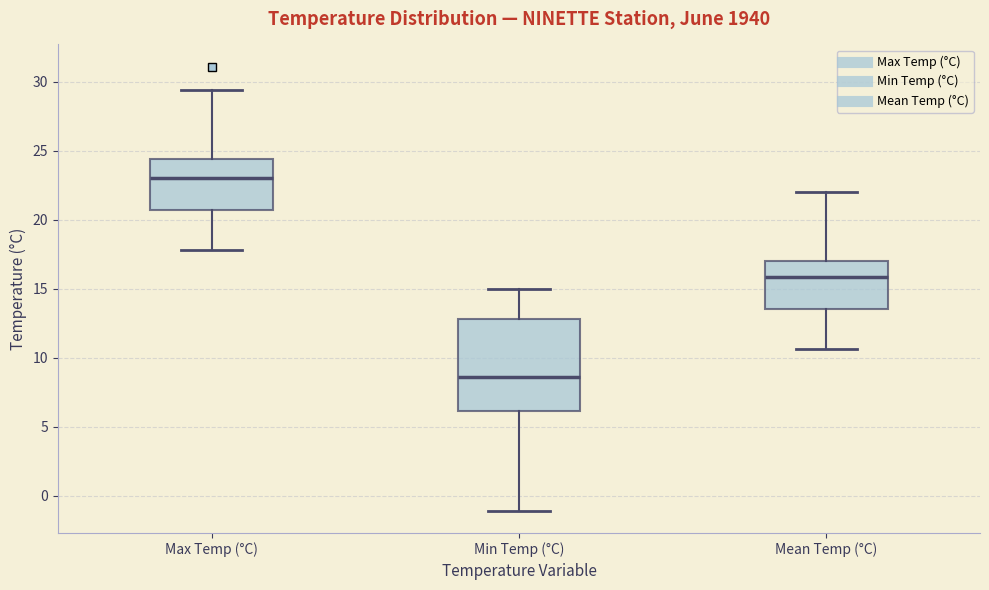

Where does the upper whisker of the box for Max Temp (°C) end on the y-axis? The values are not printed on the chart, so give them approximately, as read against the axis.

29.5